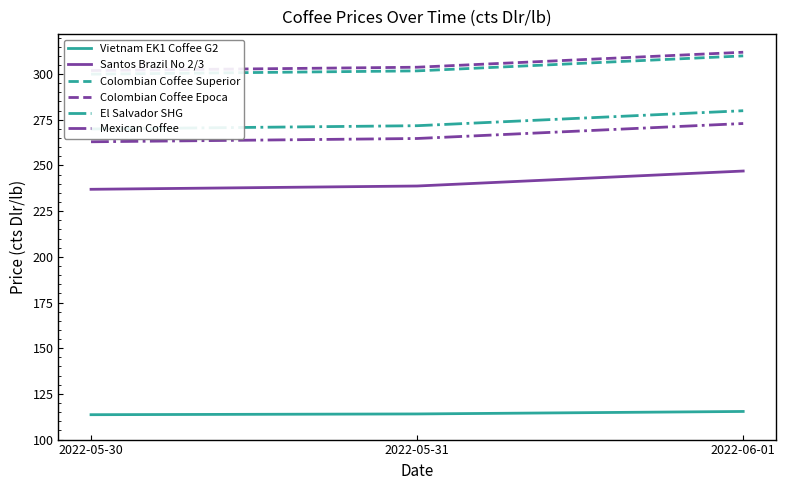

How many lines are shown in the chart?

6